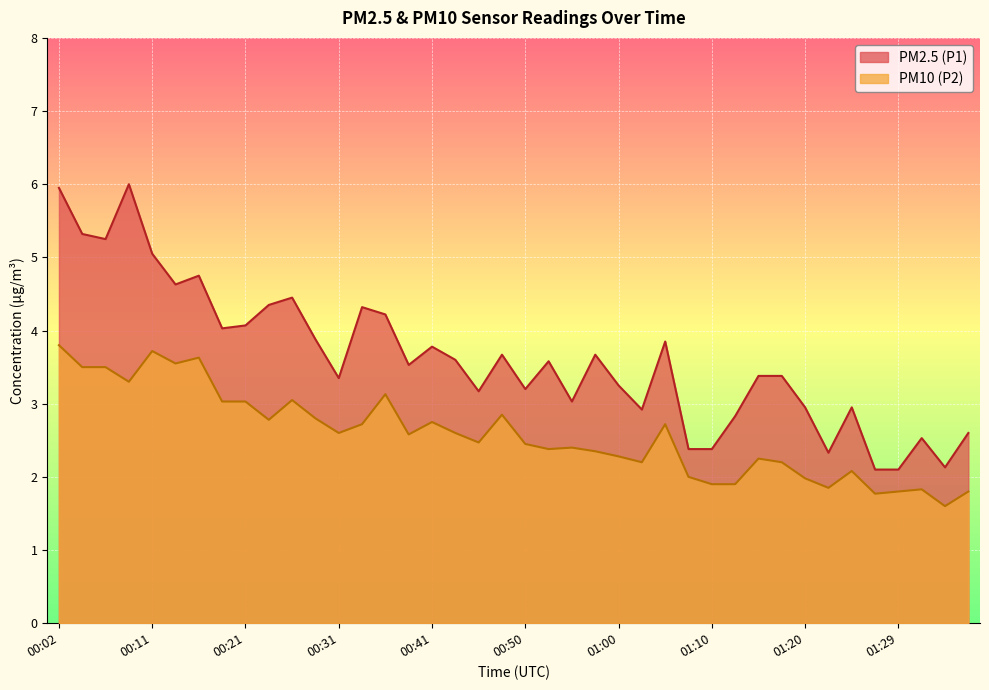

True or false: PM10 (P2) has more than 1 points higher than both neighbors.

True